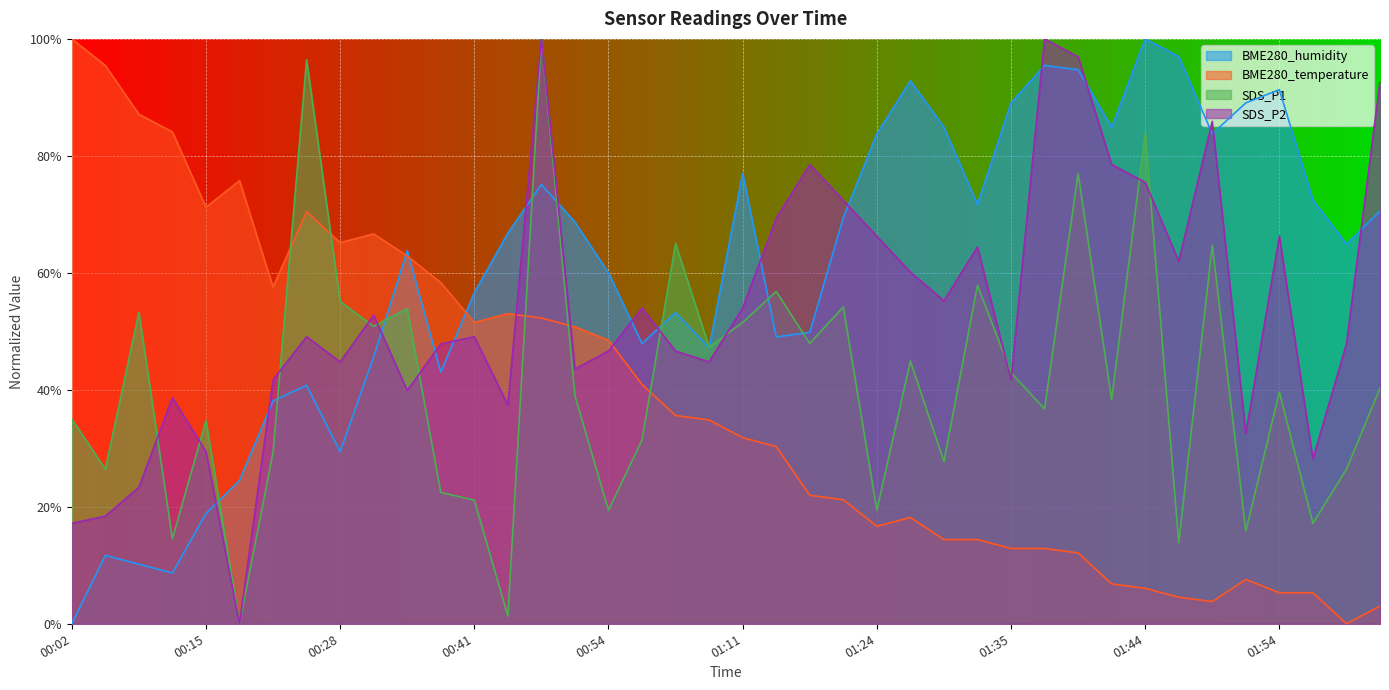

List the series in order of their peak value, lowest first.

BME280_temperature, BME280_humidity, SDS_P1, SDS_P2